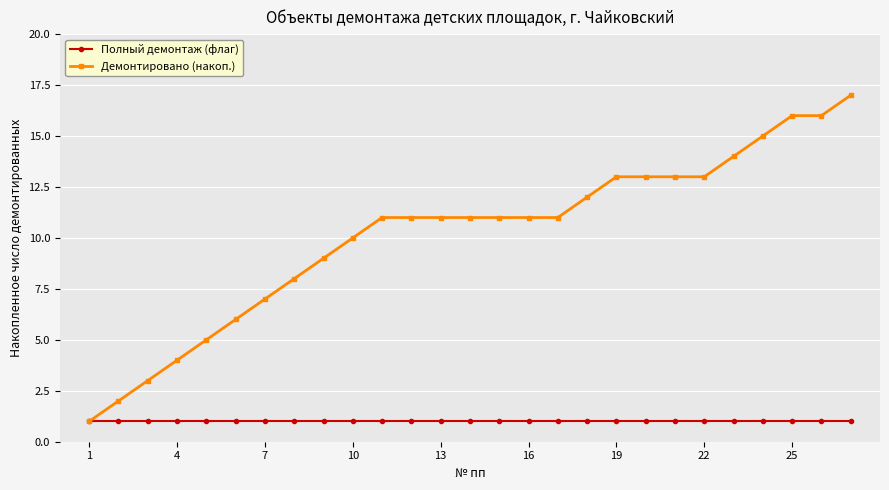

What is the value of the Полный демонтаж (флаг) point at the 19th from the left?

1